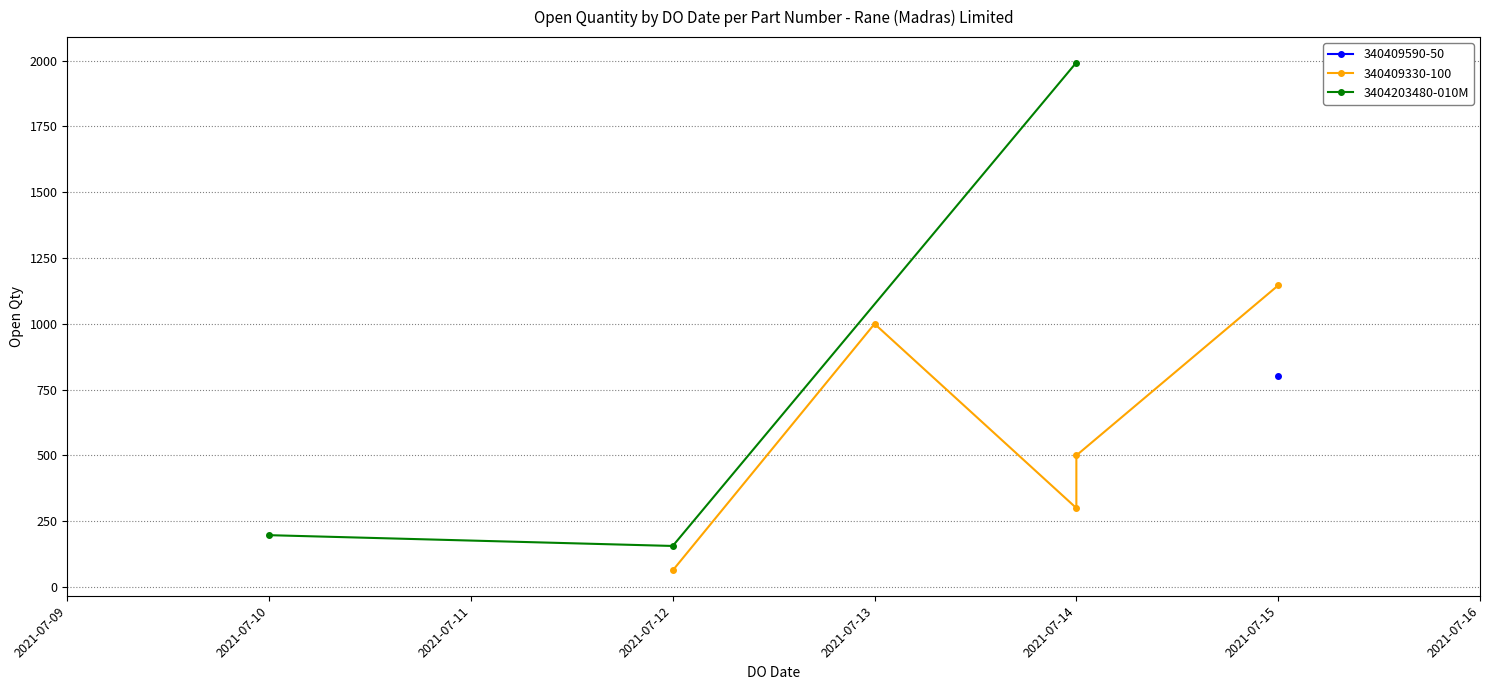

The value of 3404203480-010M at 2021-07-14 is 1993. True or false?

True